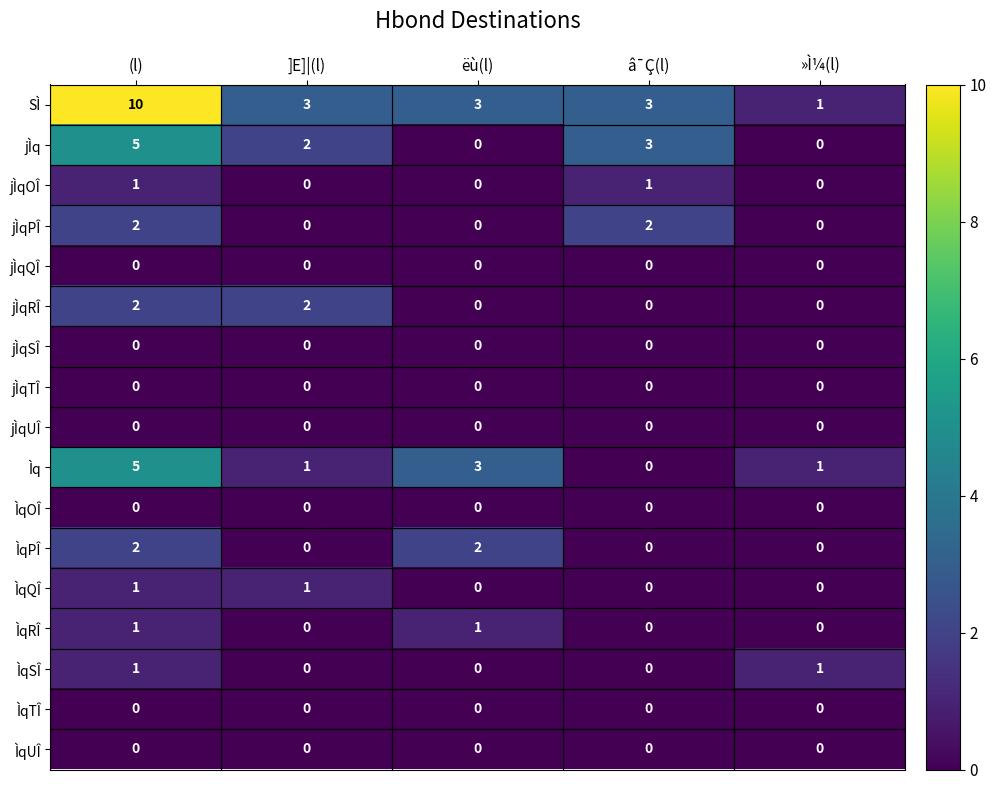

Is the value of ÌqSÎ at »Ì¼(l) greater than the value of jÌqQÎ at ëù(l)?

Yes